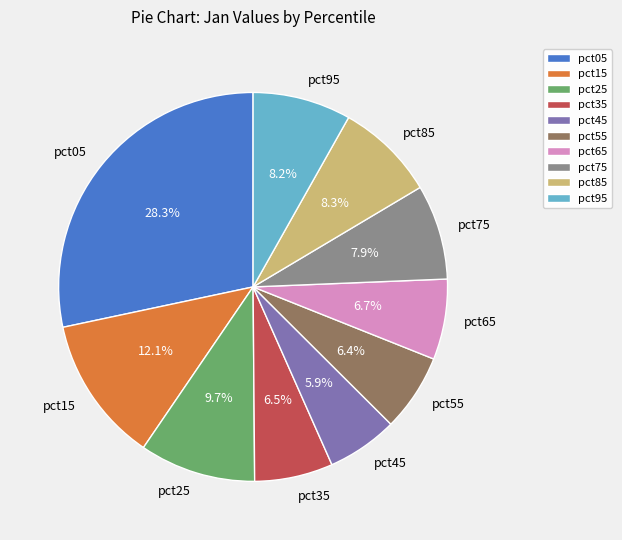

To the nearest percent, what is the difference between the pct45 and pct35 slice percentages?

1%